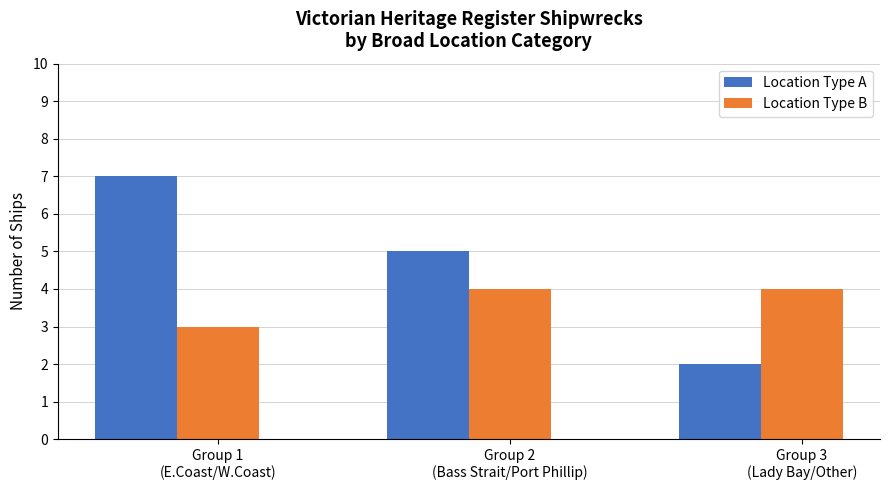

At which label does Location Type B reach its minimum?

Group 1
(E.Coast/W.Coast)